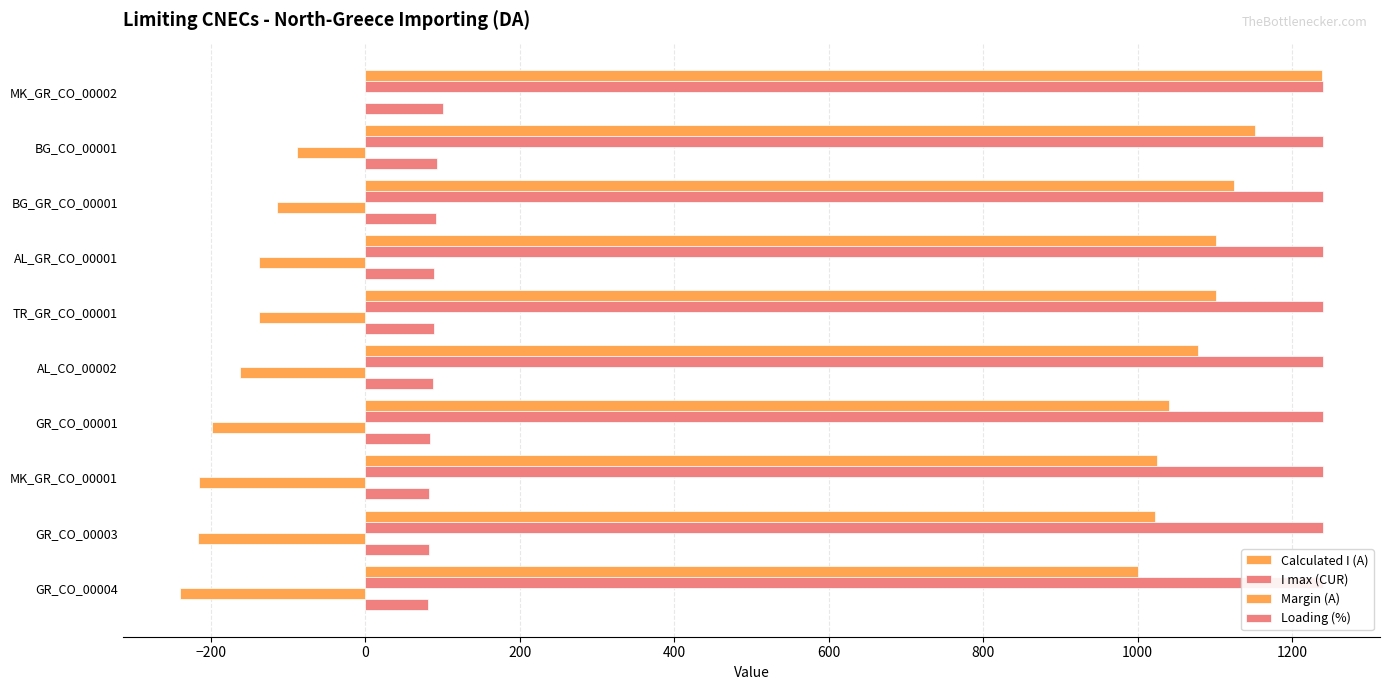

What is the spread (max minus min) of values at −200?

1240.0